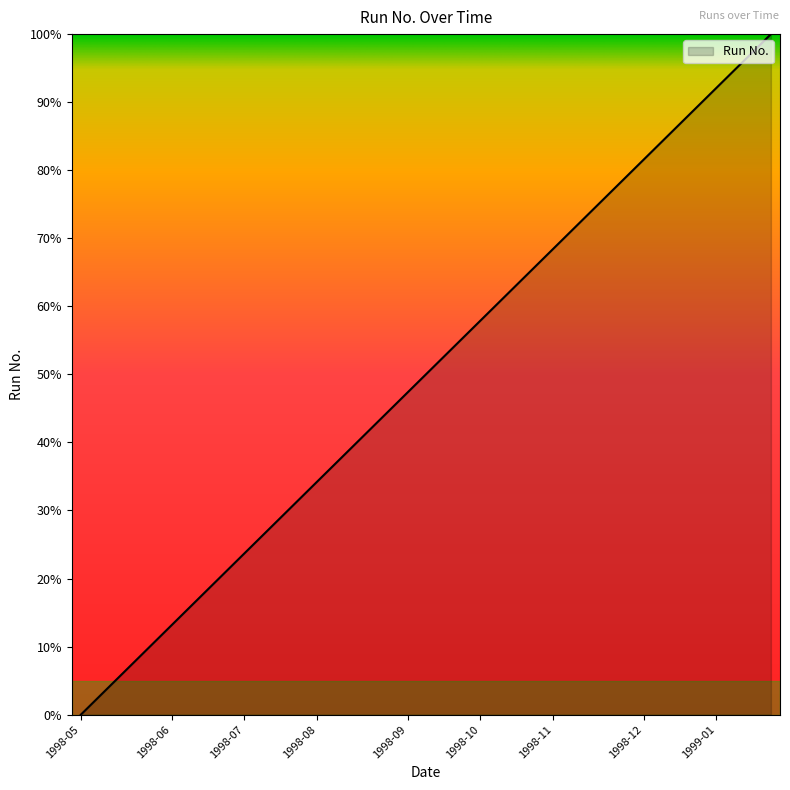

What is the greatest value displayed?

100.0